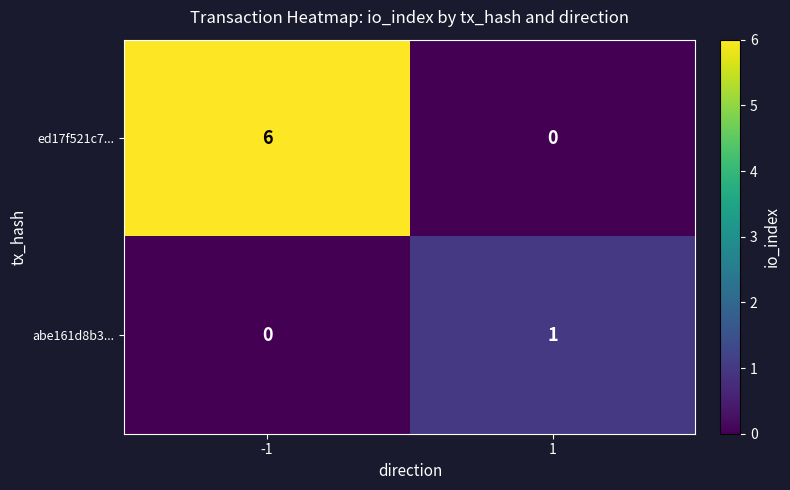

What is the total value across all series at -1?

6